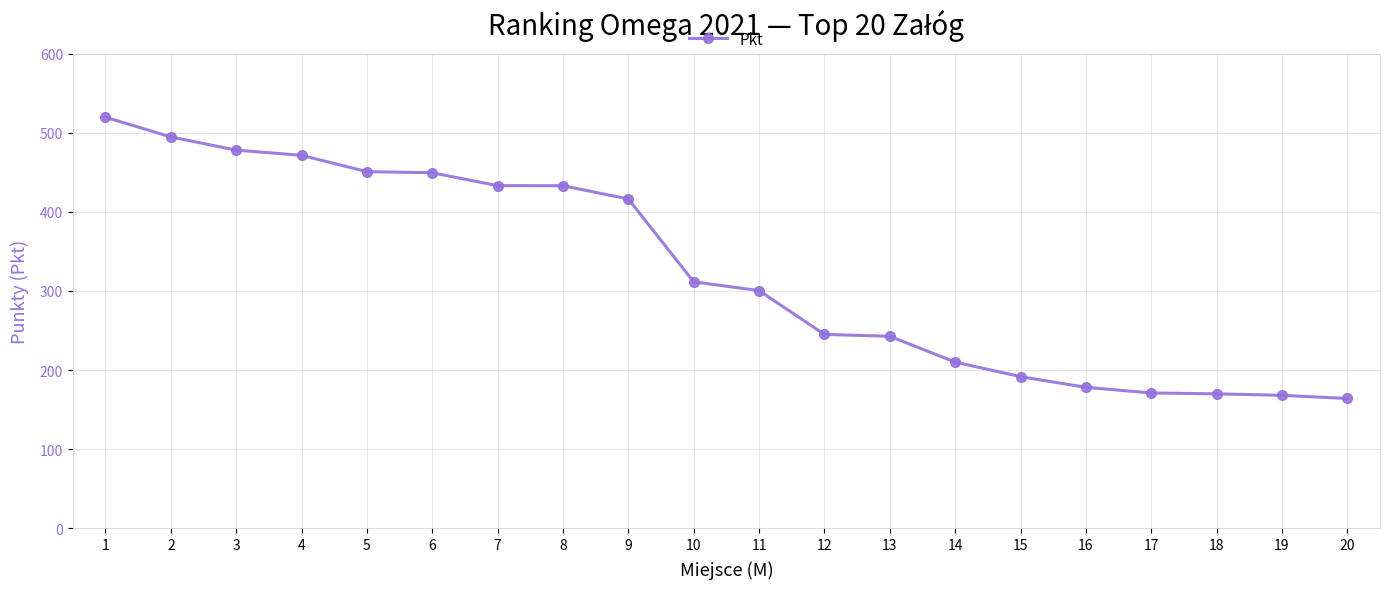

What is the difference between the values at 9 and 20?

252.1